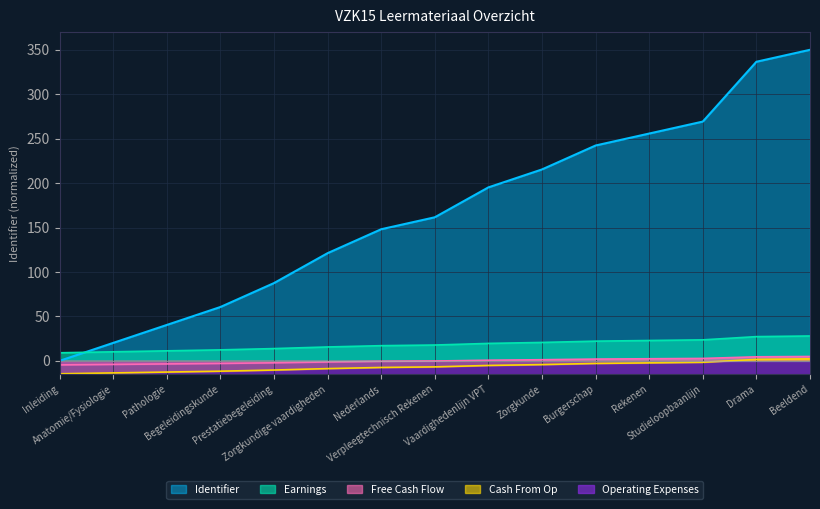

What is the minimum value for Cash From Op?

-14.5